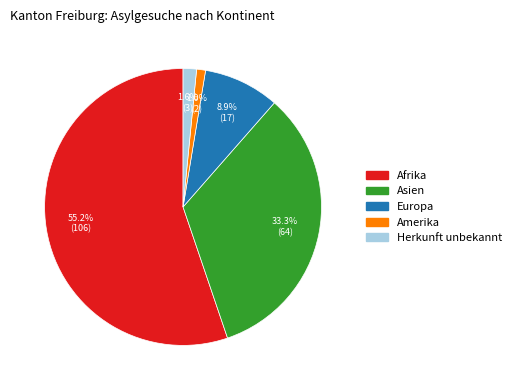

What percentage is NOT represented by Asien?

66.7%